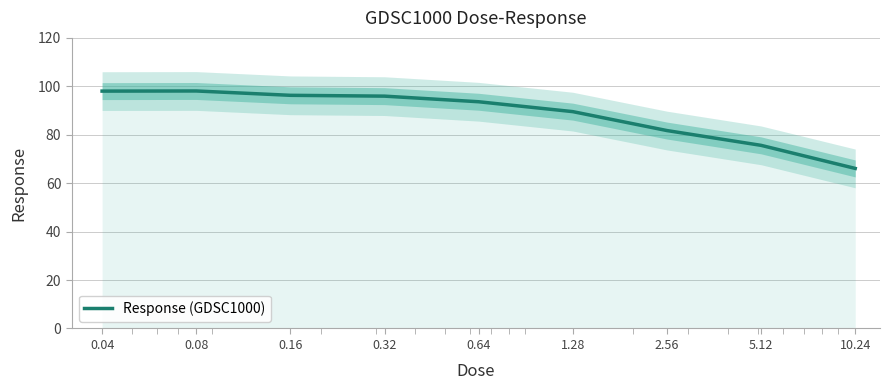

What is the label of the 1st point from the left?

0.04